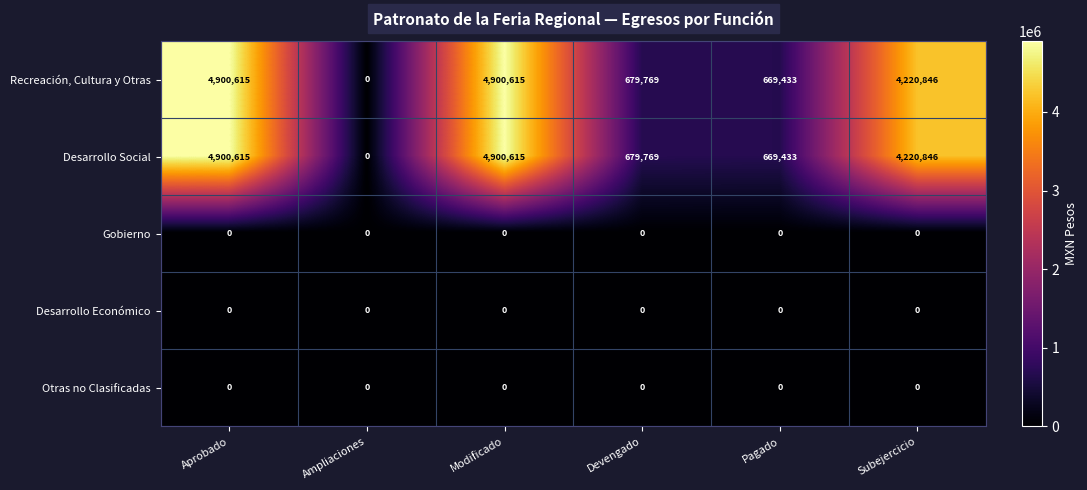

What is the maximum value shown in the chart?

4900615